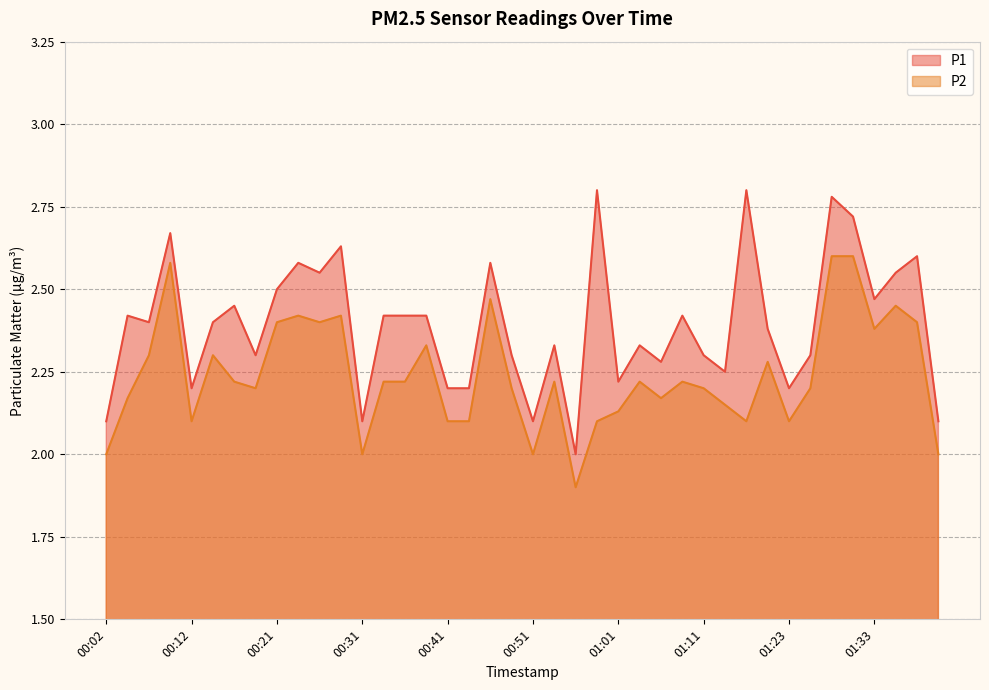

Which series has the largest total across all categories?

P1